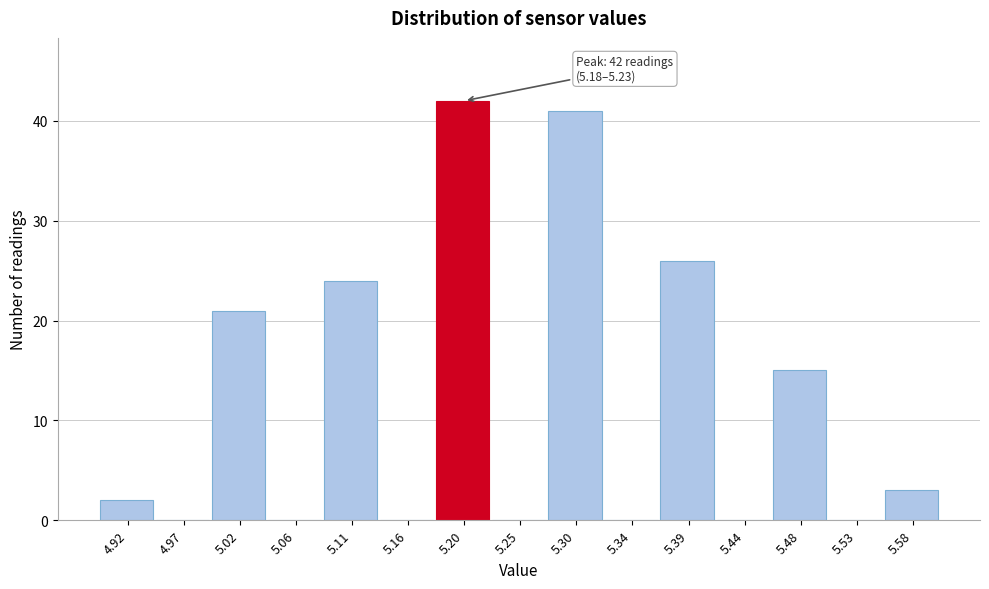

Which range on the x-axis has the tallest bar?

5.180 to 5.225